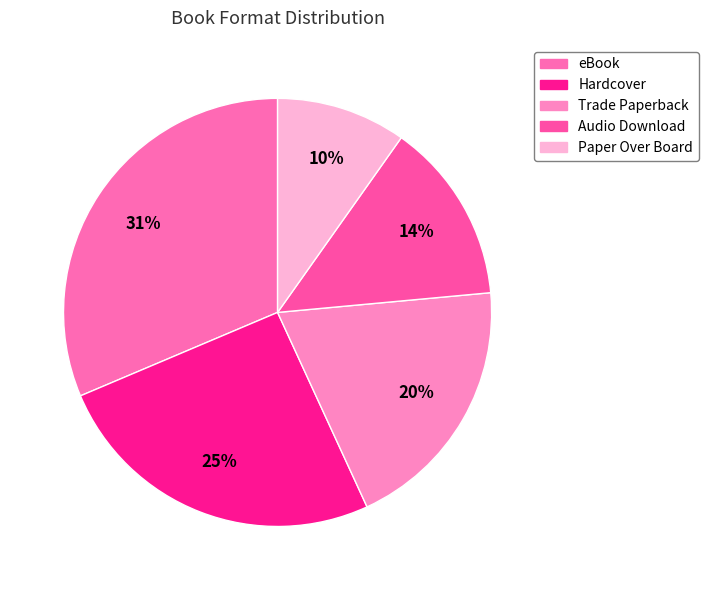

Rank the categories by value from highest to lowest.

eBook, Hardcover, Trade Paperback, Audio Download, Paper Over Board